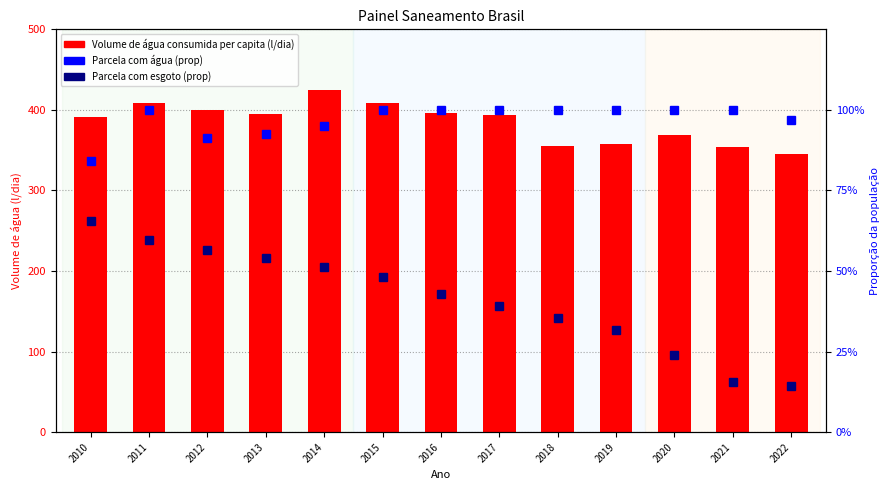

What is the sum of all Volume de água consumida per capita (l/dia) values?

4997.8